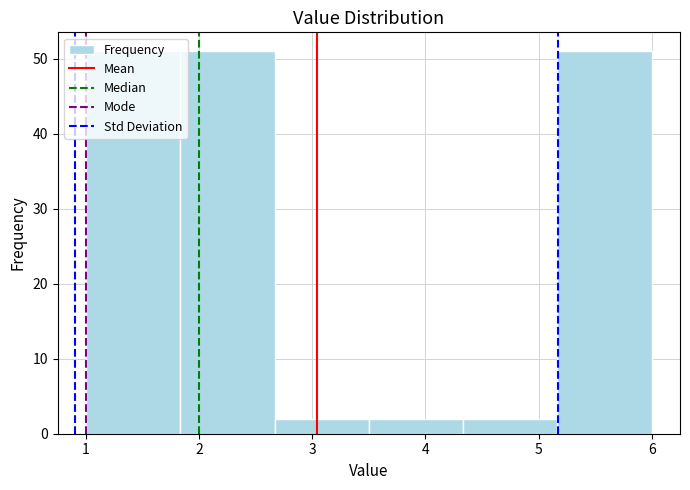

How tall is the bar that spans 1.0 to 1.8 on the x-axis? Neither the bar edges nor the heights are printed on the chart, so give them approximately, as read against the axes.

51